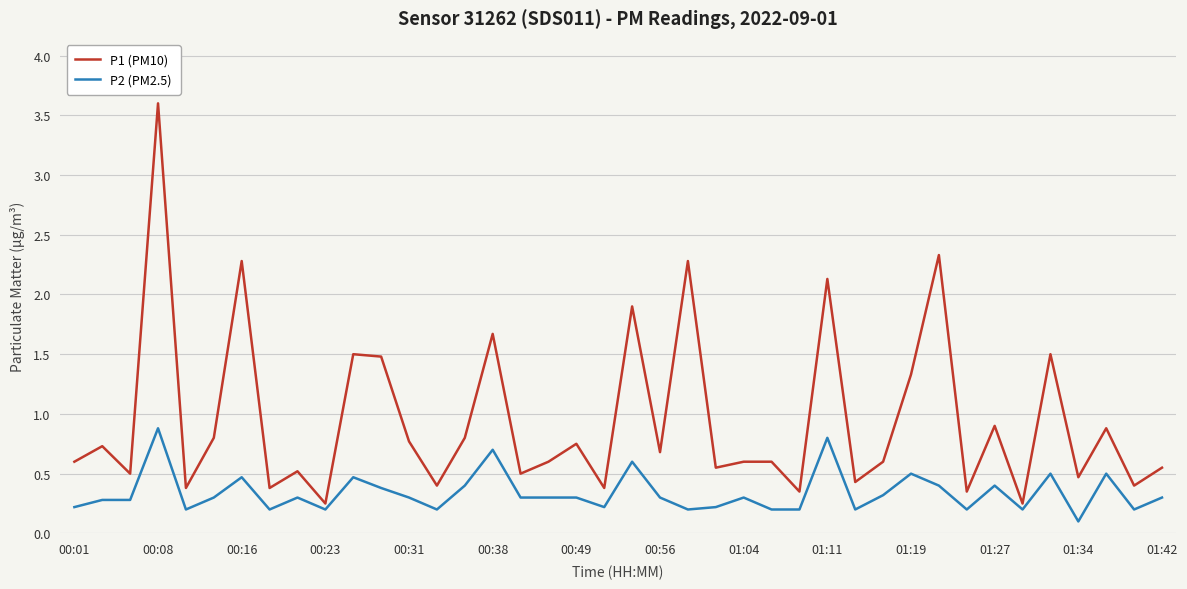

Which series has the widest spread of values?

P1 (PM10)